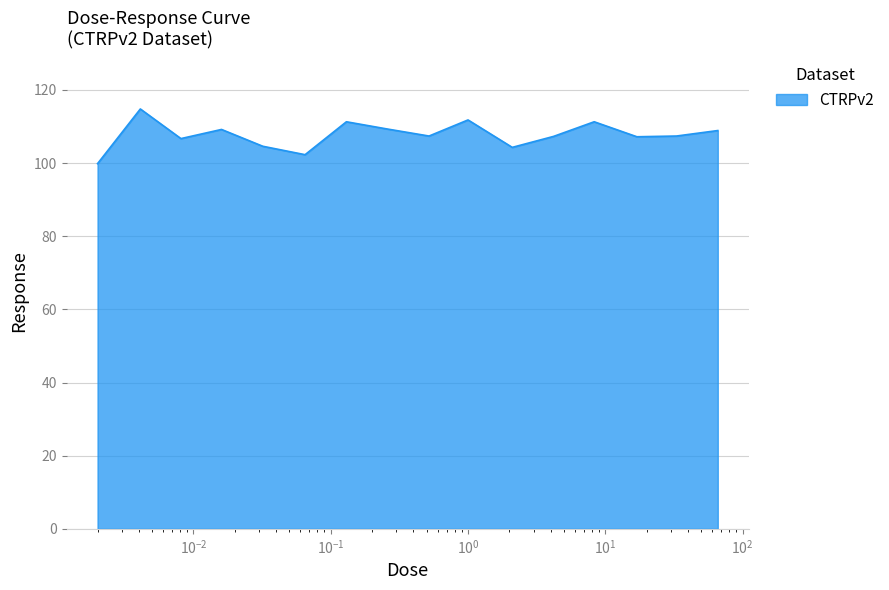

What is the greatest value displayed?

114.8